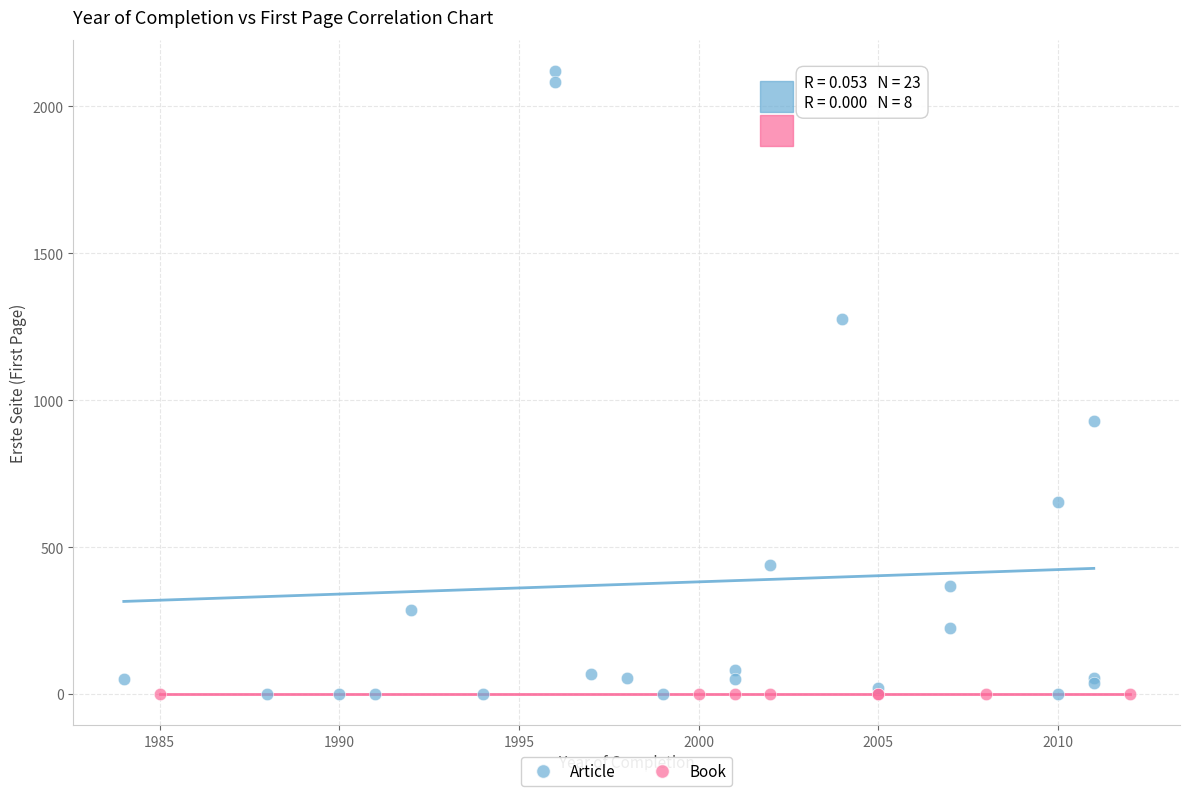

Which series reaches the maximum Y coordinate?

Article